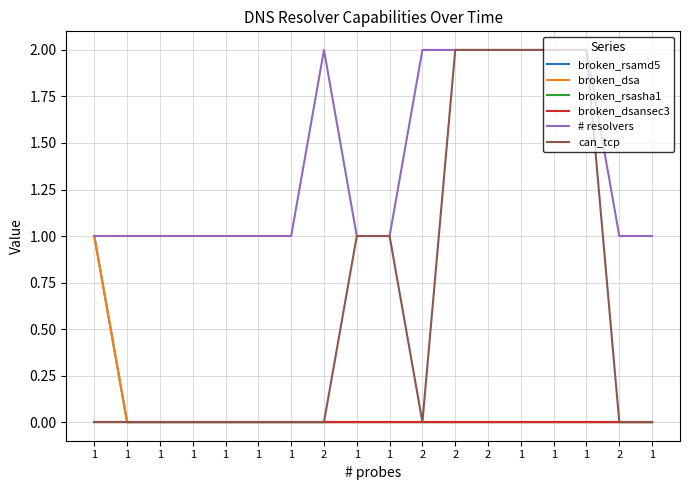

Between 1 and 2, which is larger?

1